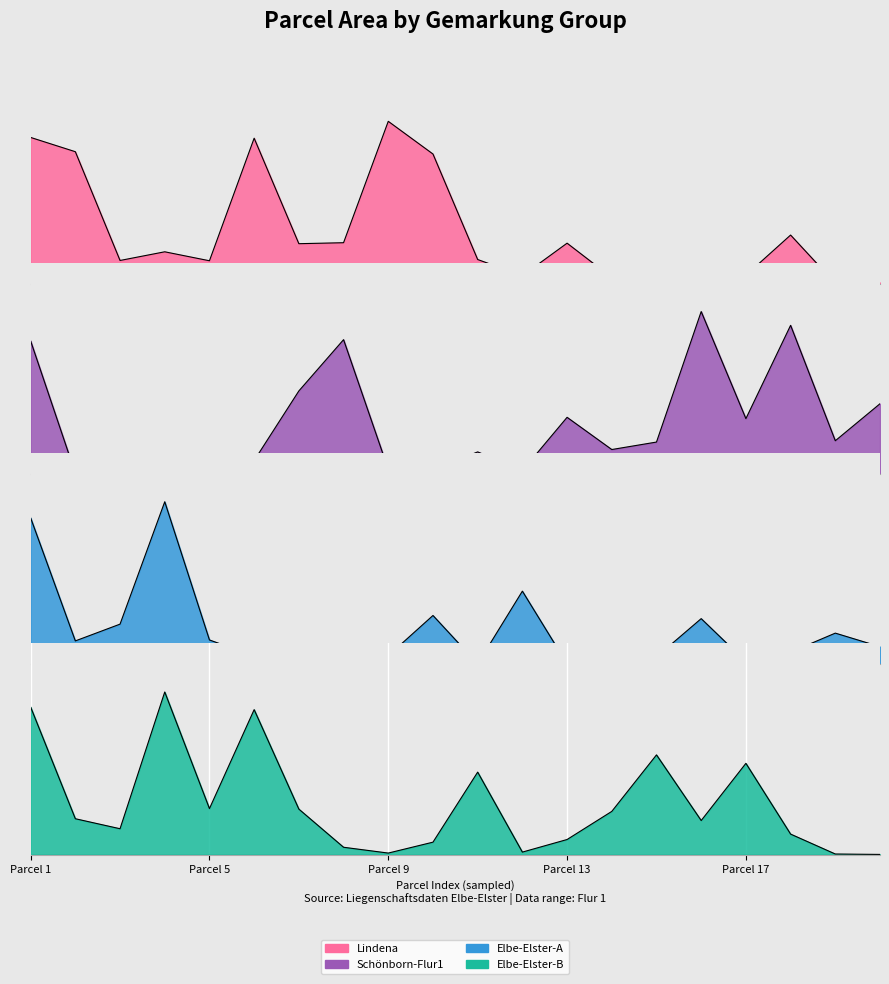

What is the difference between the maximum and second lowest values in the Schönborn-Flur1 series?

1.0